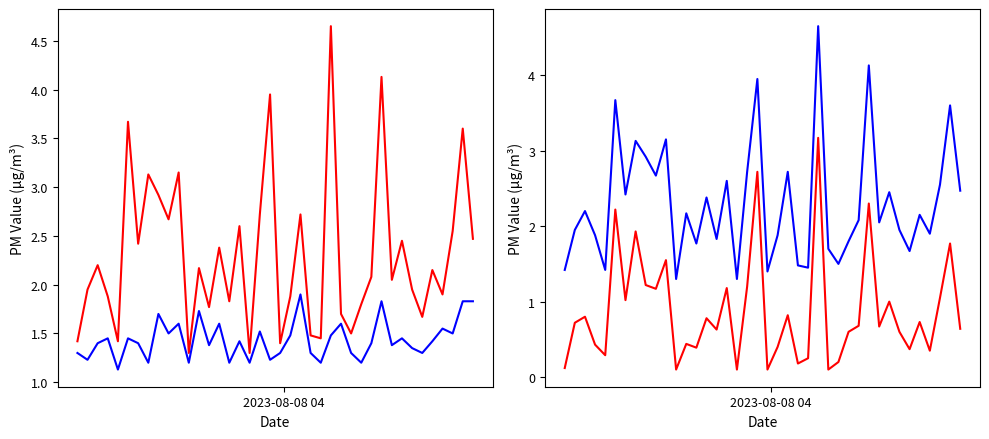

True or false: P1 and P1 - P2 intersect in this chart.

False